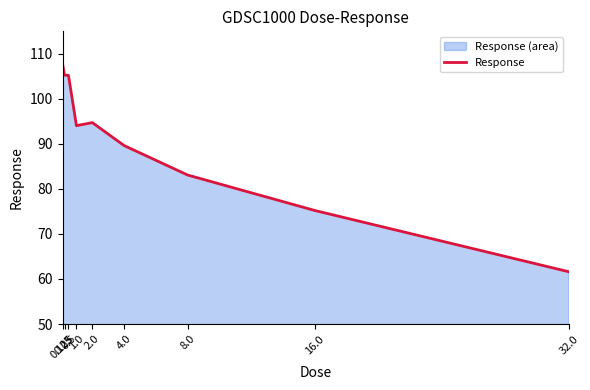

How many points are higher than both their immediate neighbors (excluding endpoints)?

1